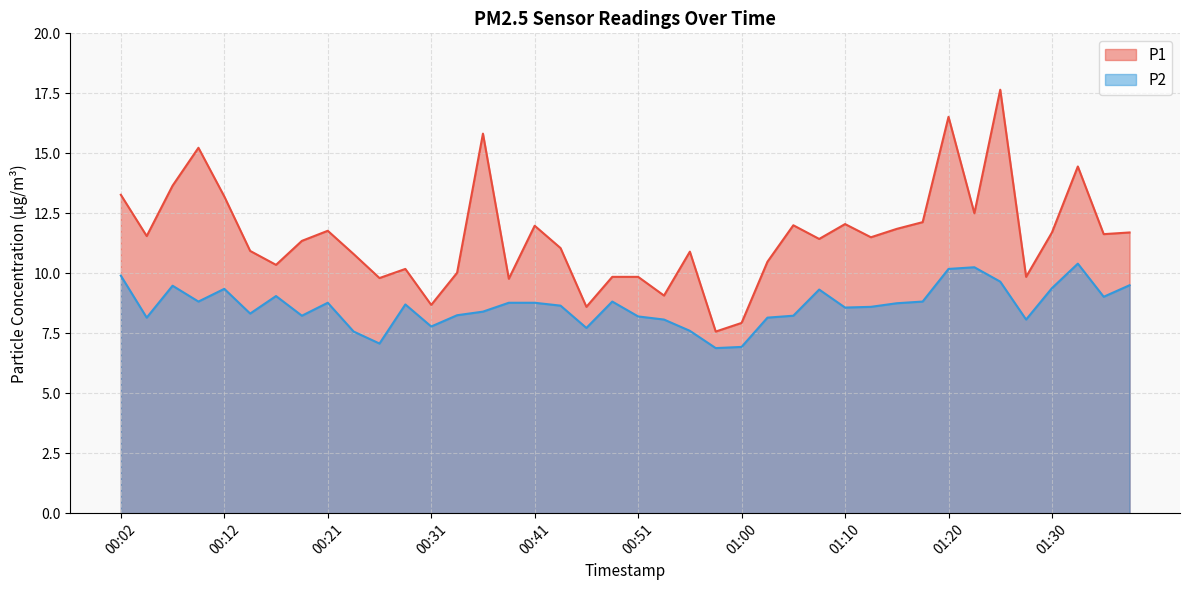

What is the sum of all P1 values?

460.6